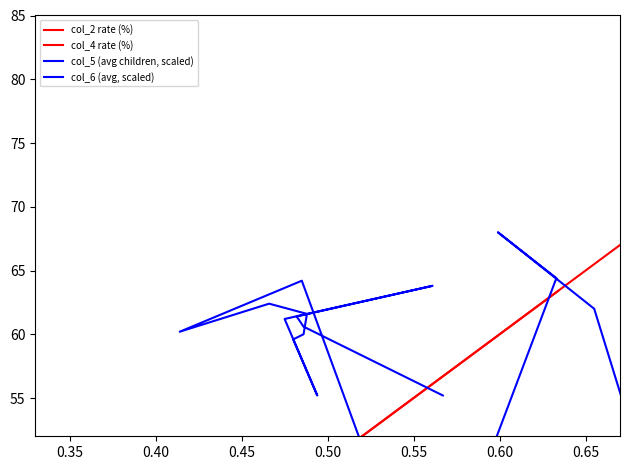

What is the average value of the col_6 (avg, scaled) series?

31.5